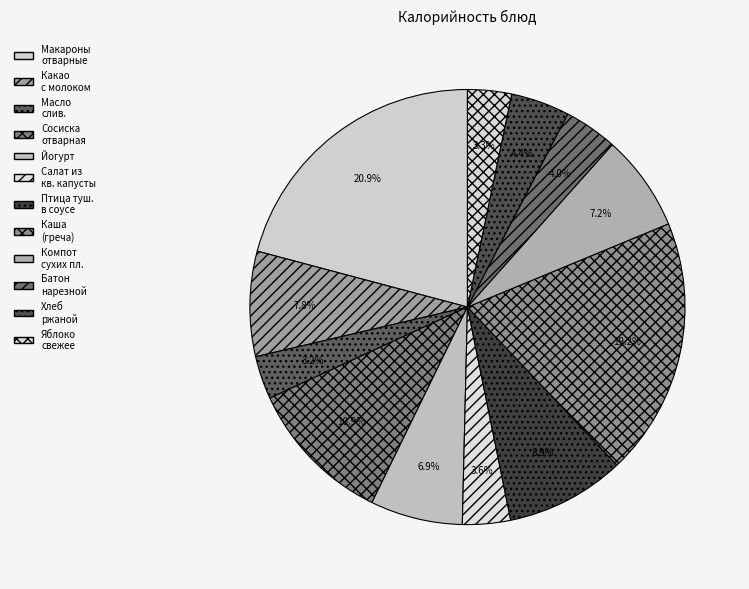

Which category has the smallest portion of the pie?

Масло сливочное